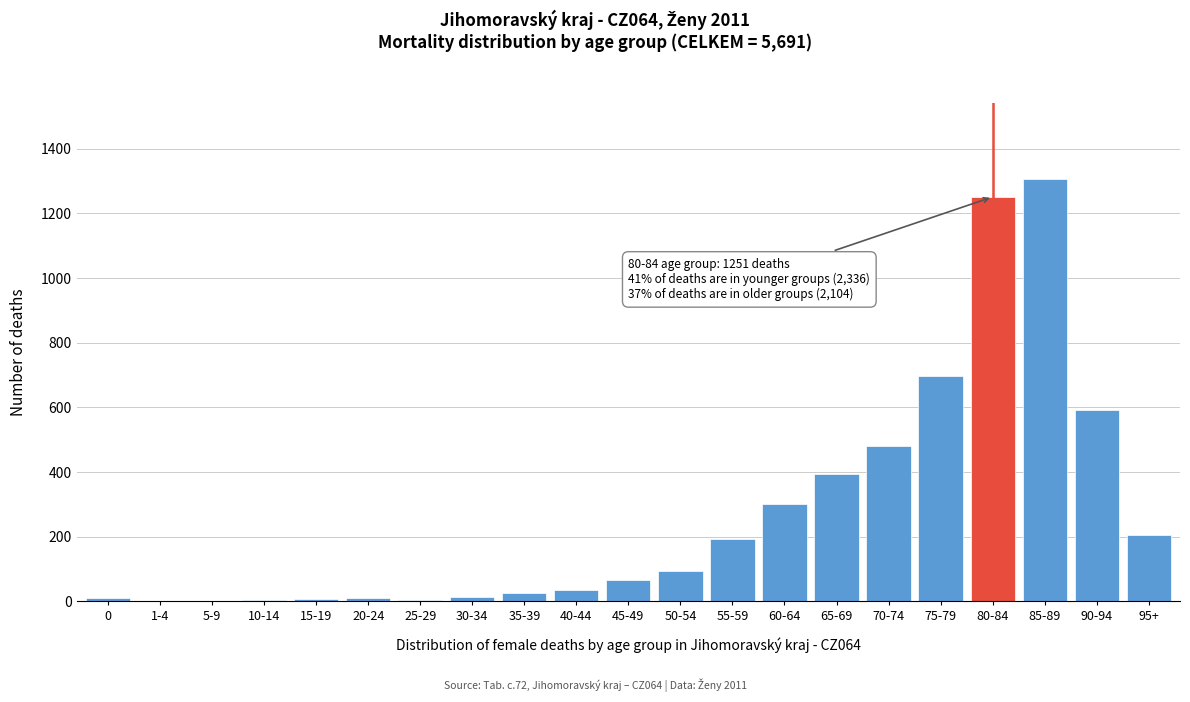

At which category does the chart reach its peak across all series?

85-89